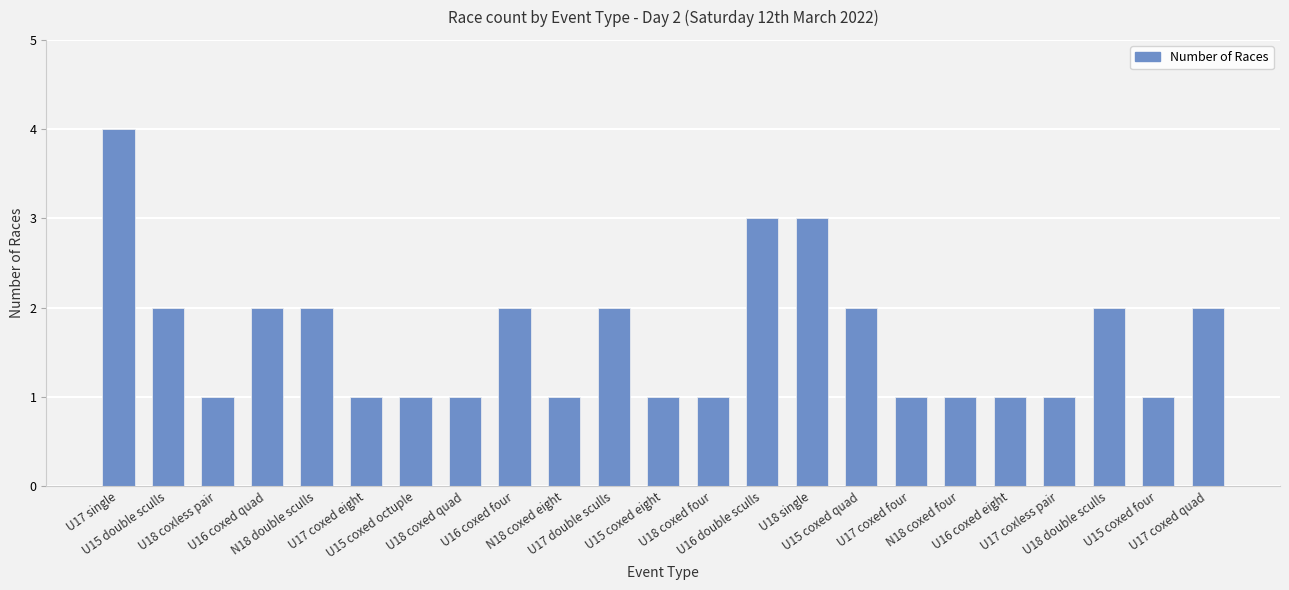

What is the sum of all values?

38